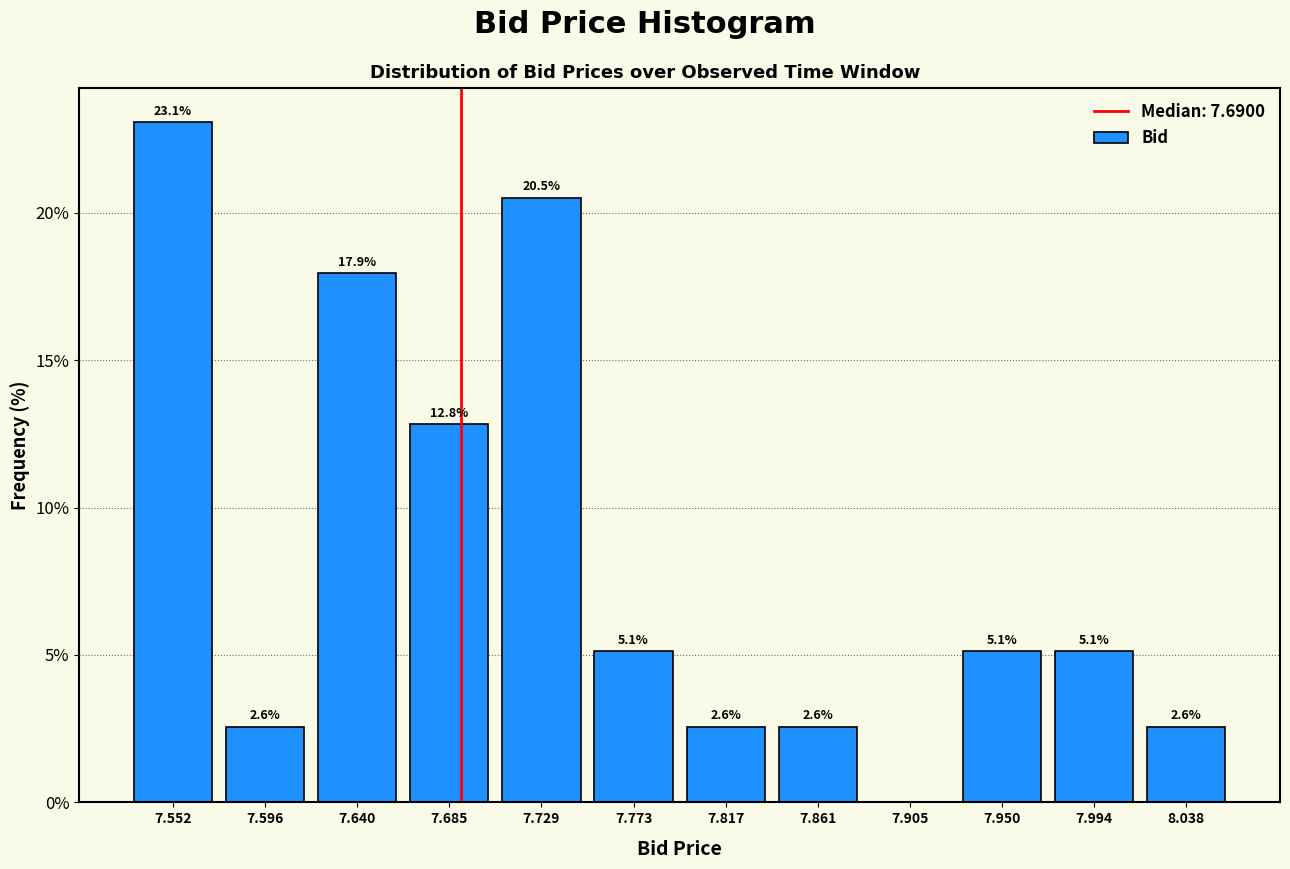

Over which range of the x-axis is the bar tallest?

7.530 to 7.575